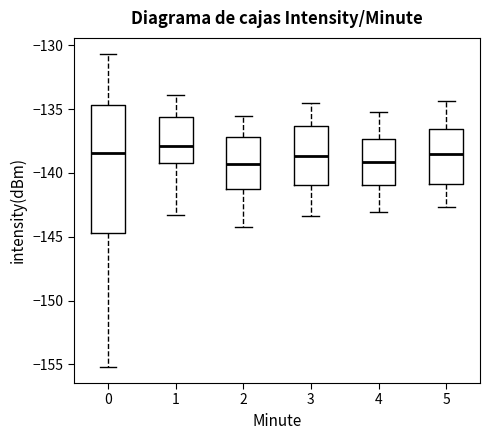

Where does the lower whisker of the box at x = 1 end on the y-axis? The values are not printed on the chart, so give them approximately, as read against the axis.

-143.5